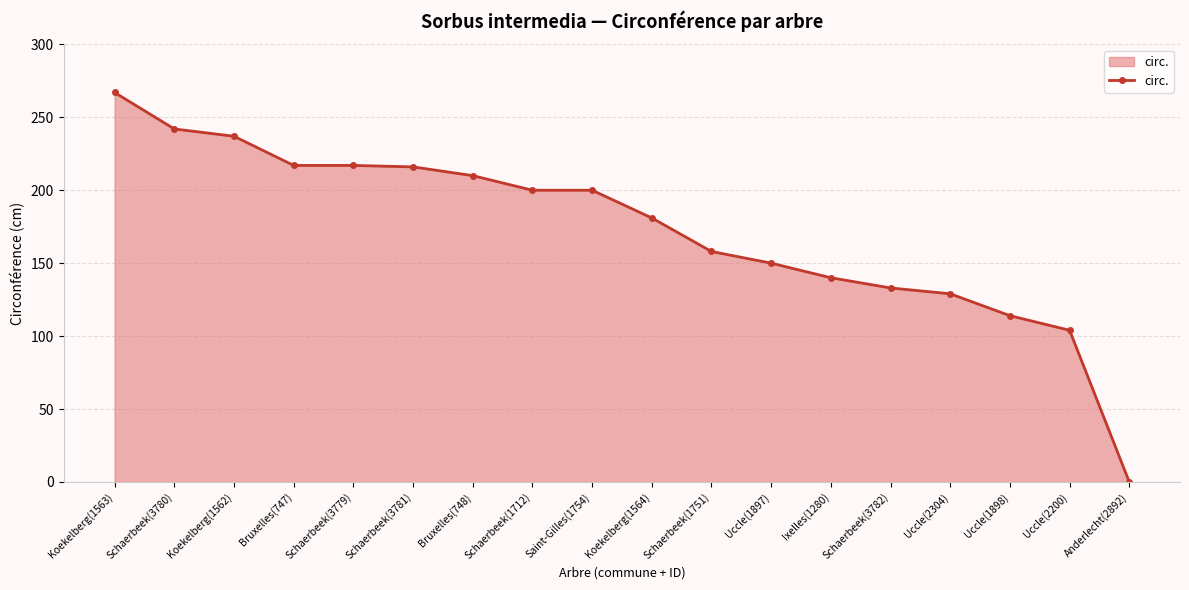

What is the difference between the maximum and minimum values?

267